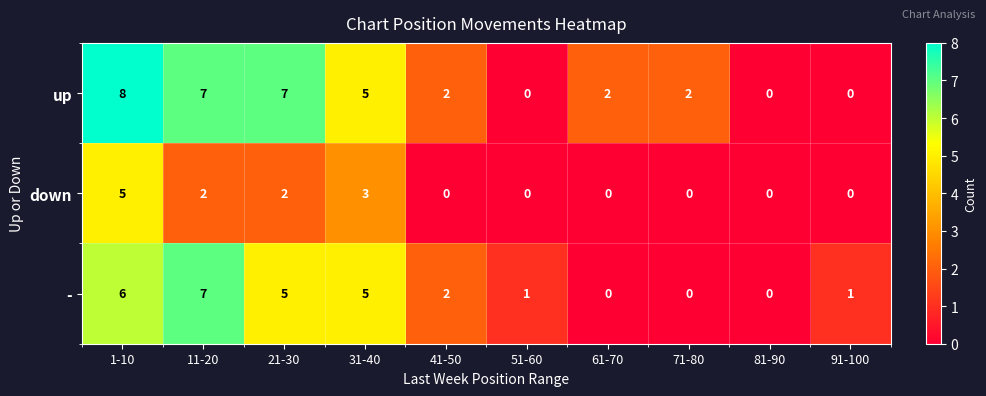

Reading left to right, transcribe all the data shown in this chart.

up: 1-10=8	11-20=7	21-30=7	31-40=5	41-50=2	51-60=0	61-70=2	71-80=2	81-90=0	91-100=0
down: 1-10=5	11-20=2	21-30=2	31-40=3	41-50=0	51-60=0	61-70=0	71-80=0	81-90=0	91-100=0
-: 1-10=6	11-20=7	21-30=5	31-40=5	41-50=2	51-60=1	61-70=0	71-80=0	81-90=0	91-100=1